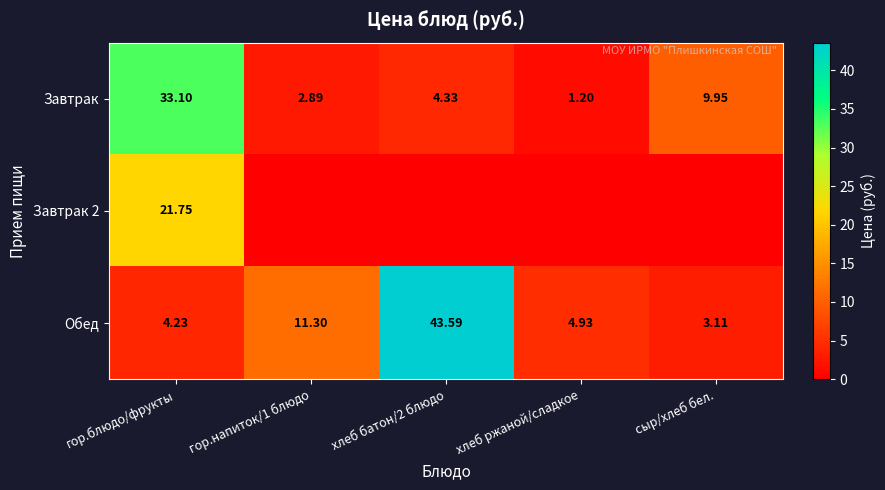

At which category does the chart reach its minimum across all series?

гор.напиток/1 блюдо